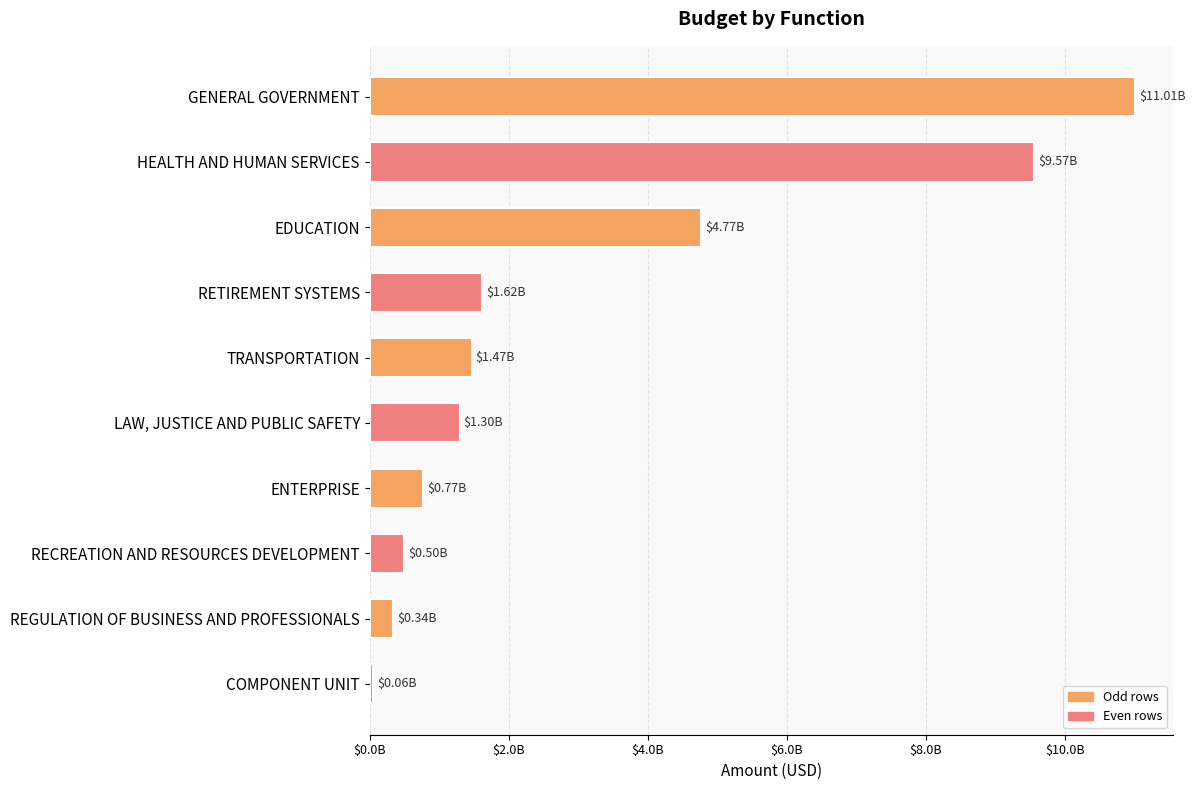

Does the chart contain any negative values?

No